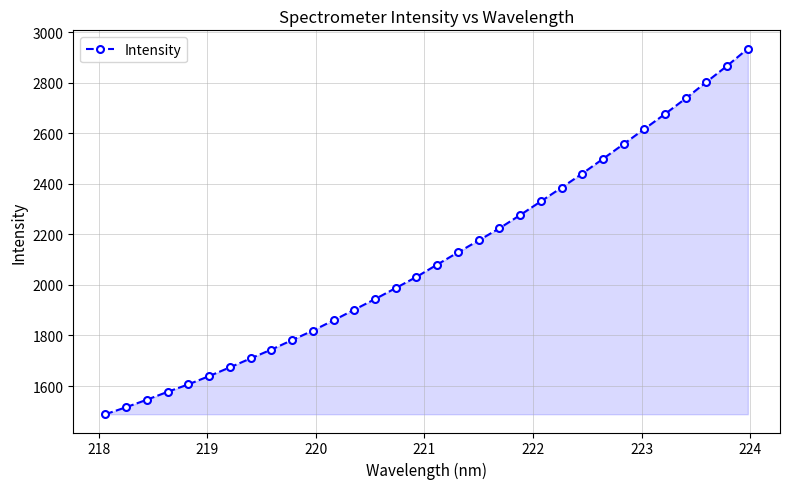

What is the sum of all values?

67561.5